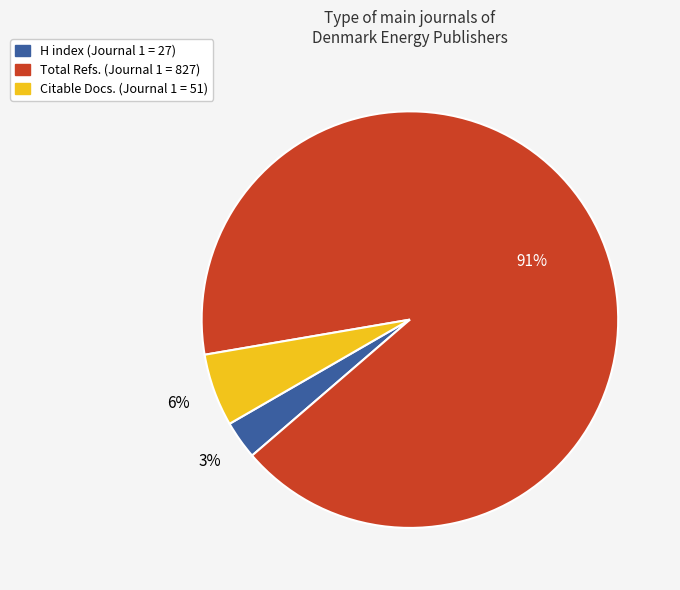

How many segments does this pie chart have?

3